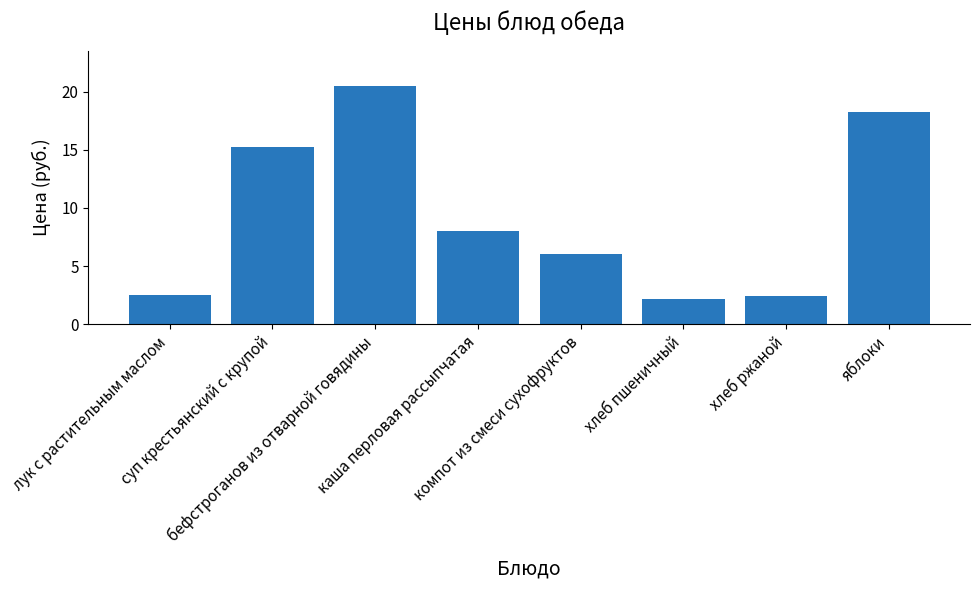

What is the label of the 6th bar from the left?

хлеб пшеничный